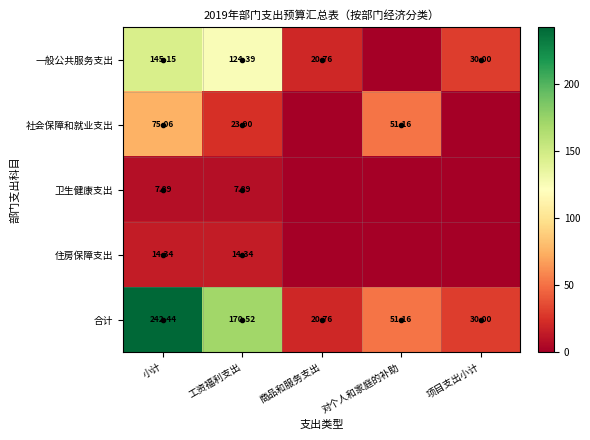

Where does the 合计 series first go above 51?

小计